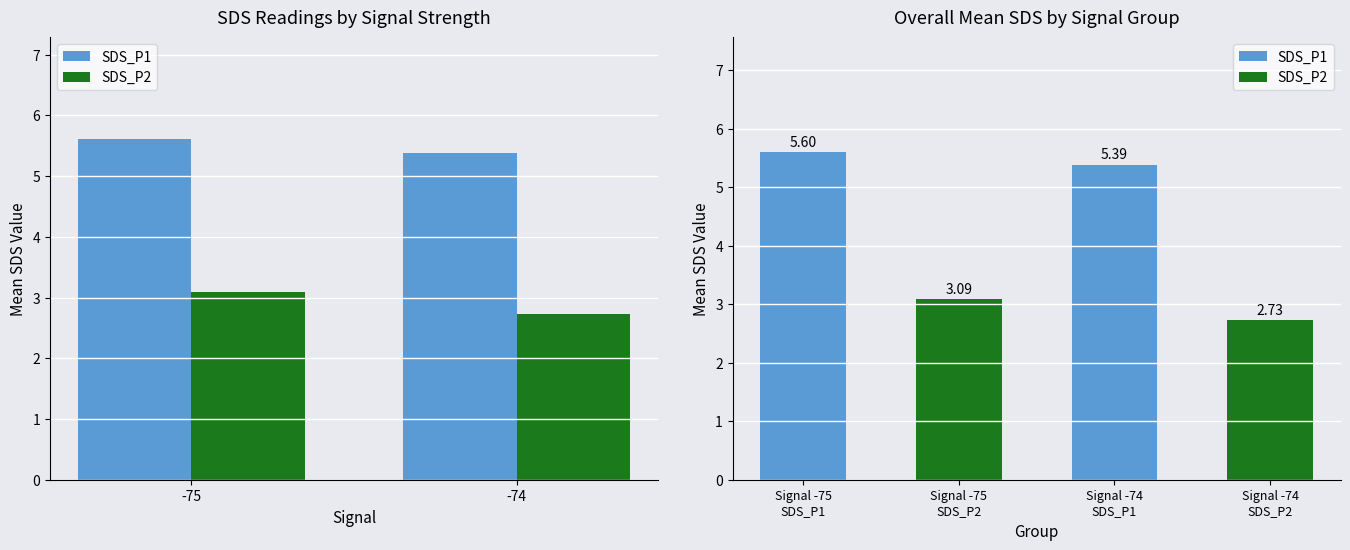

What is the difference between the highest and lowest values at -75?

2.5